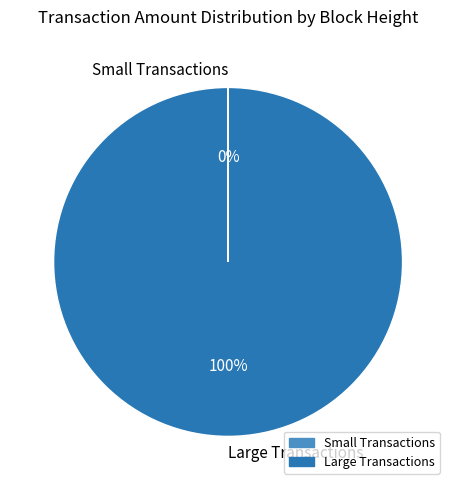

Does any single category account for the majority?

Yes